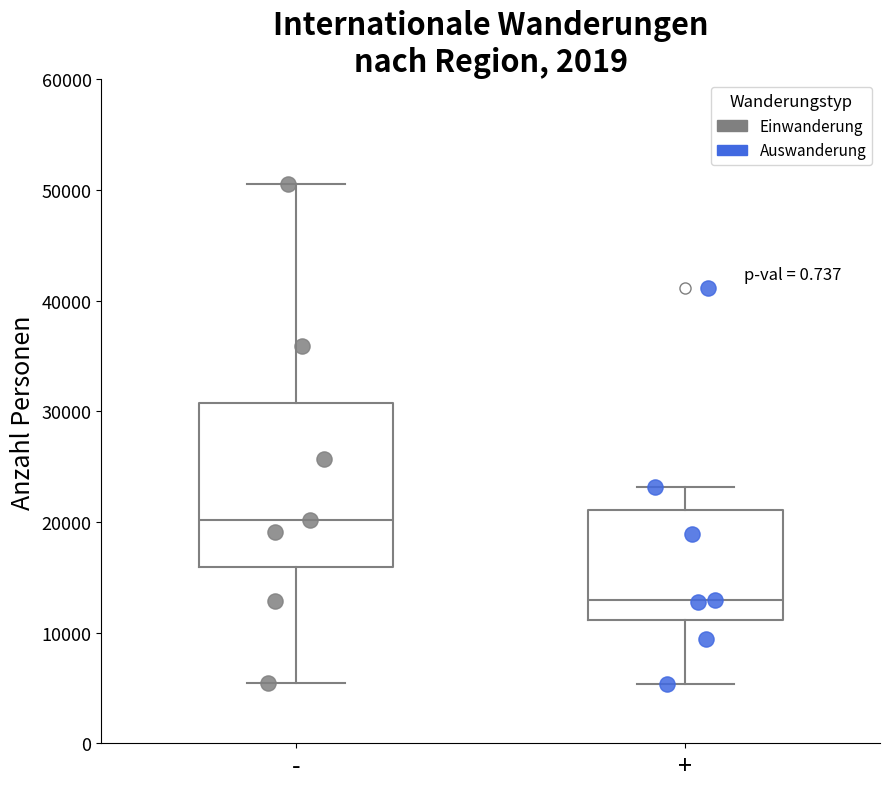

Where does the lower whisker of the box for - end on the y-axis? The values are not printed on the chart, so give them approximately, as read against the axis.

5000